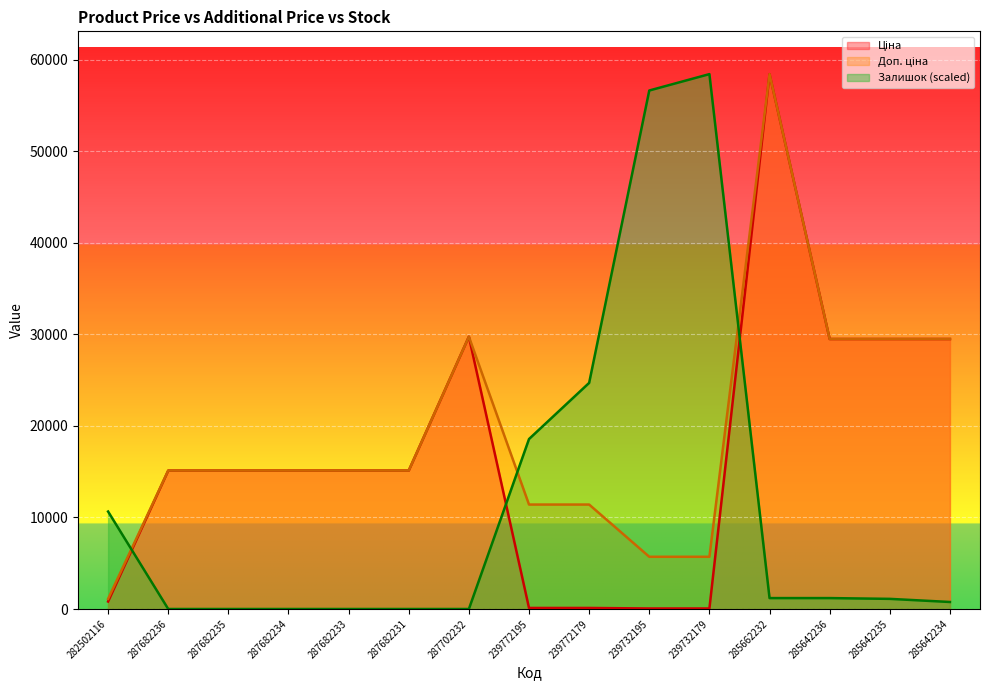

What position from the left is 239772195?

8